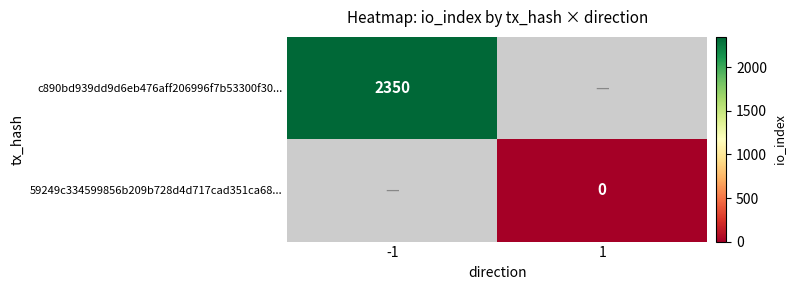

Is the value of 59249c334599856b209b728d4d717cad351ca68... at 1 greater than the value of c890bd939dd9d6eb476aff206996f7b53300f30... at -1?

No